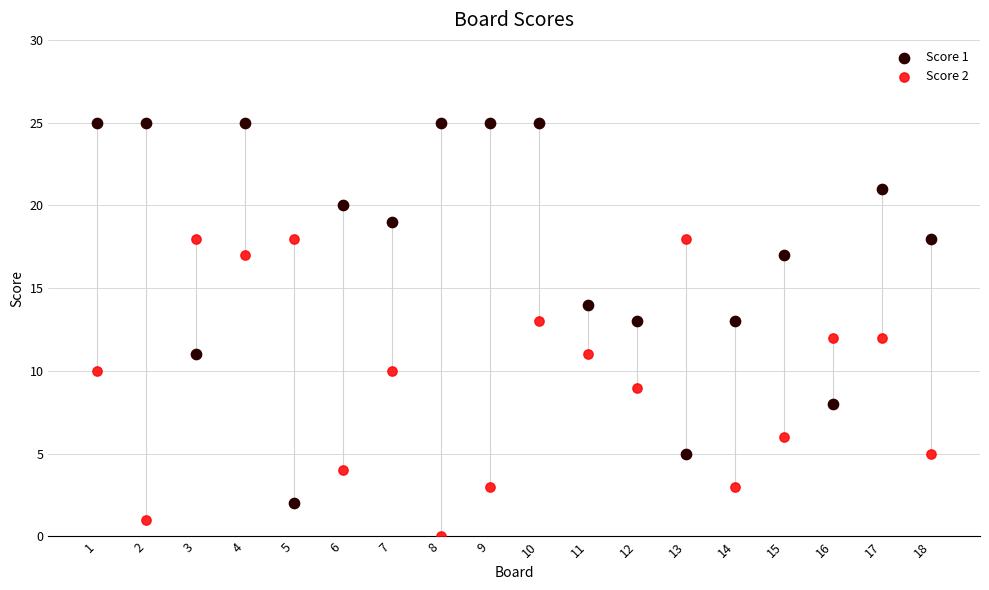

What is the X range (max minus min) for the scatter plot?

17